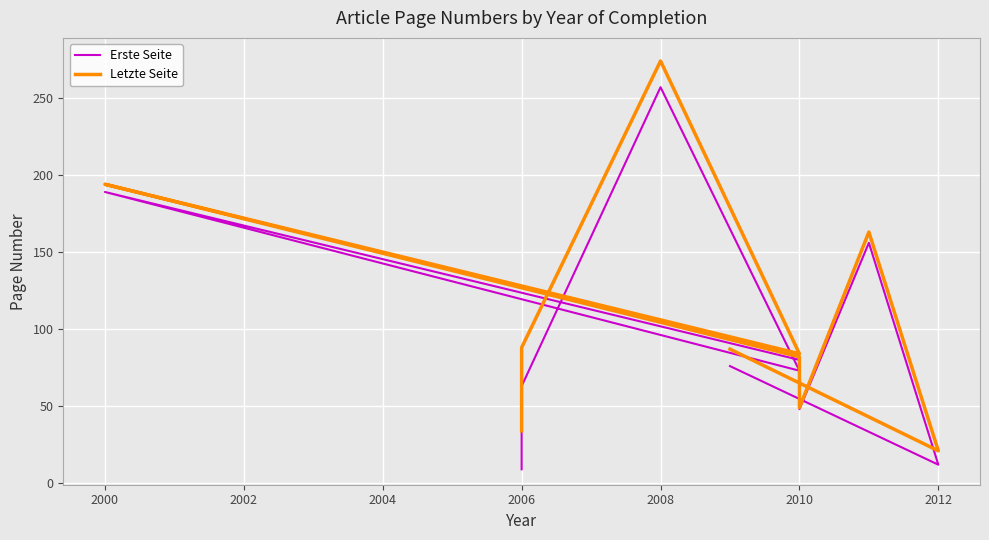

True or false: Letzte Seite and Erste Seite intersect in this chart.

False